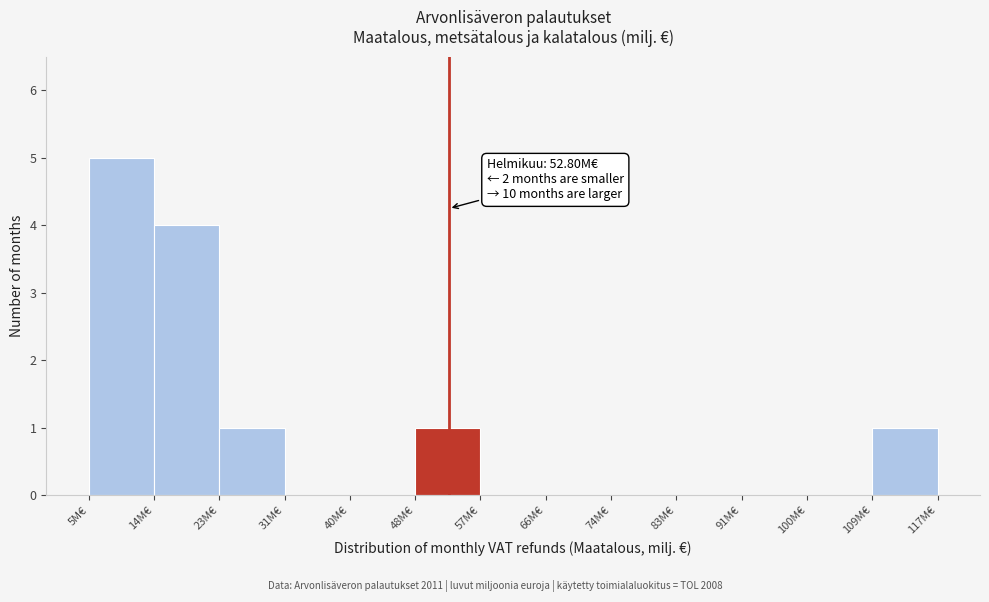

Which range on the x-axis has the tallest bar?

5 to 14